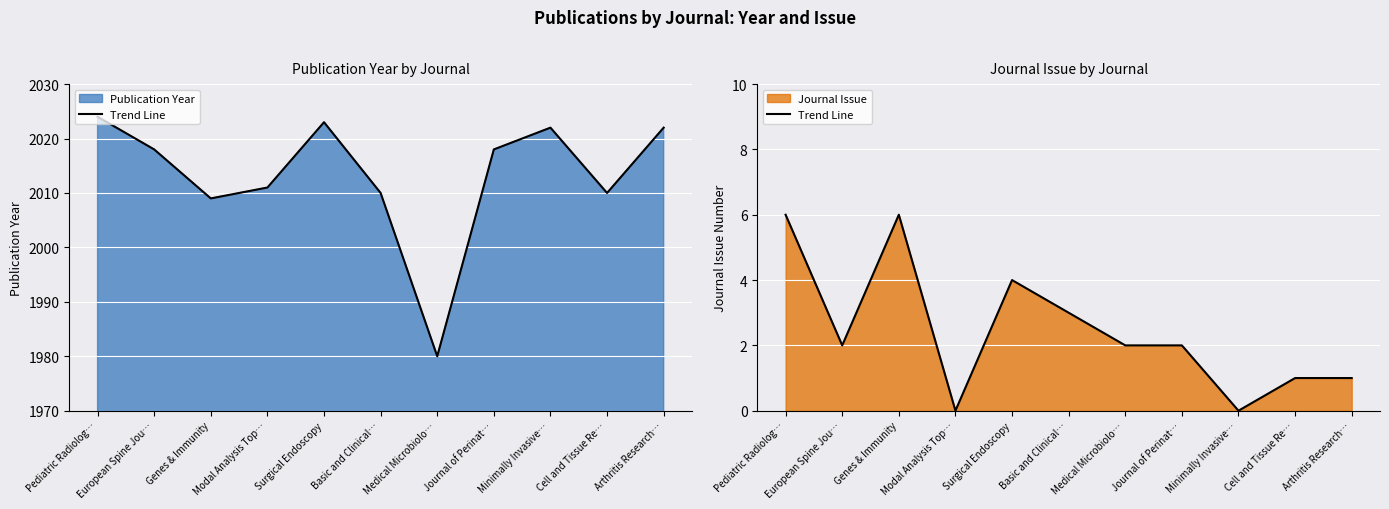

The value at Pediatric Radiolog… is 9. True or false?

False